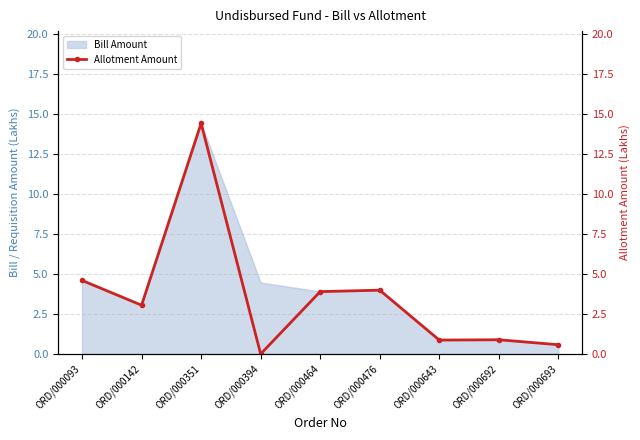

True or false: the data shows 0.0 at ORD/000394.

True